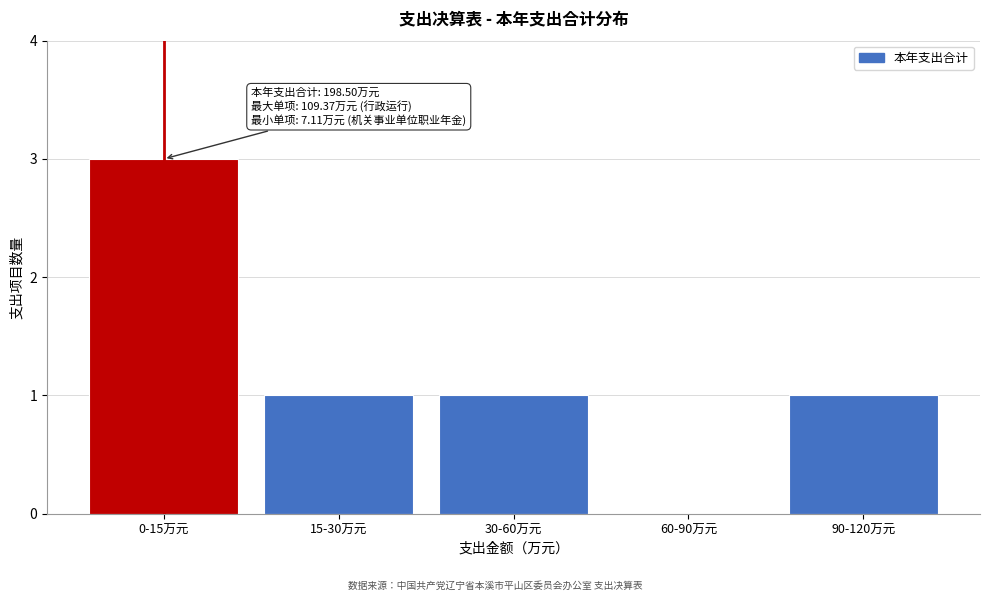

Reading left to right, what are all the values shown in this chart?

0-15万元=3	15-30万元=1	30-60万元=1	60-90万元=0	90-120万元=1